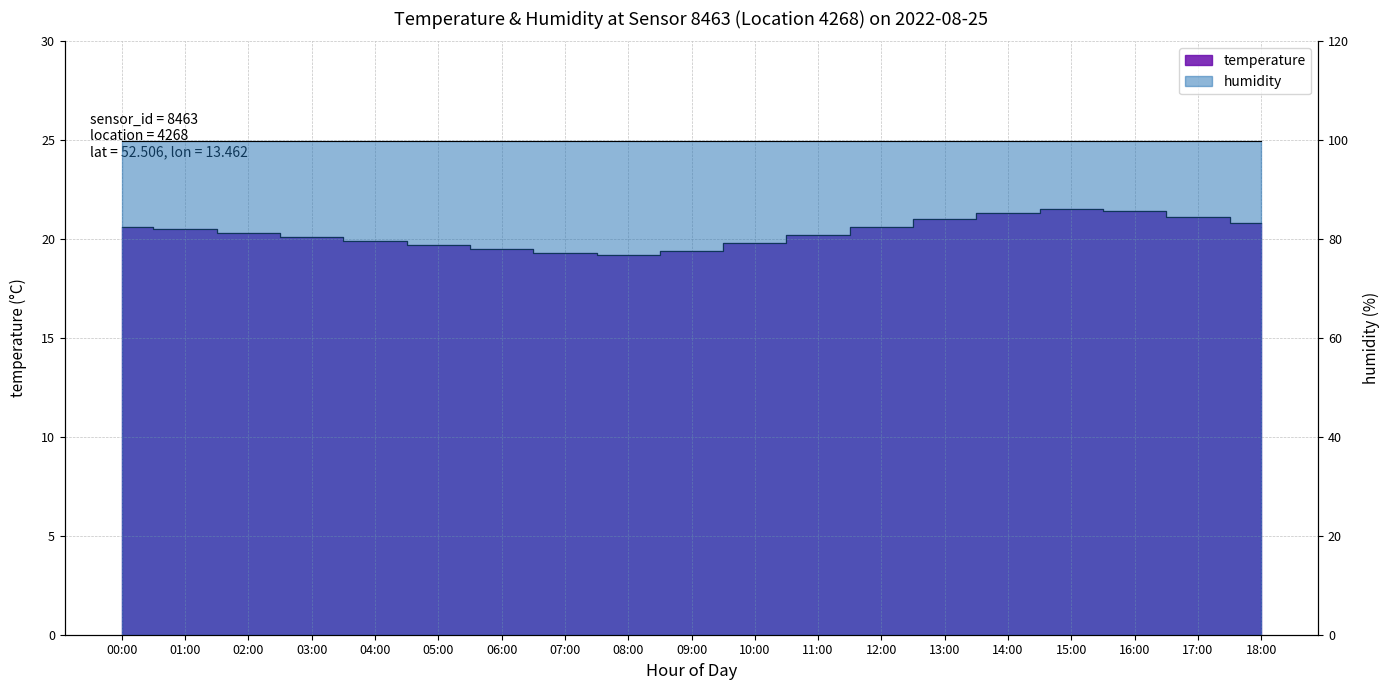

Which category has the highest value across all series?

15:00